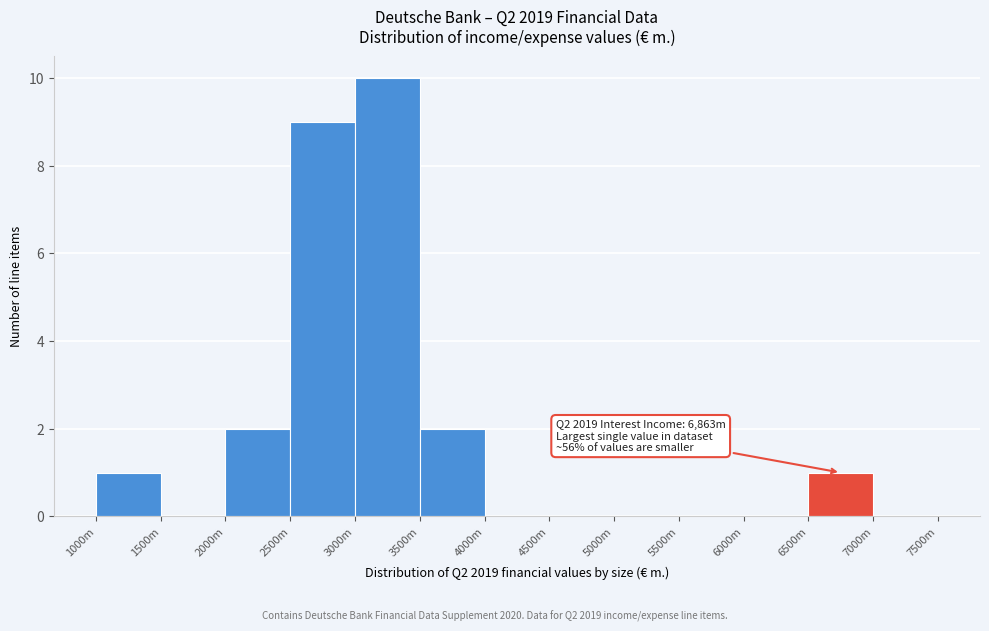

Reading right to left, what are all the values shown in this chart?

7000m=0	6500m=1	6000m=0	5500m=0	5000m=0	4500m=0	4000m=0	3500m=2	3000m=10	2500m=9	2000m=2	1500m=0	1000m=1